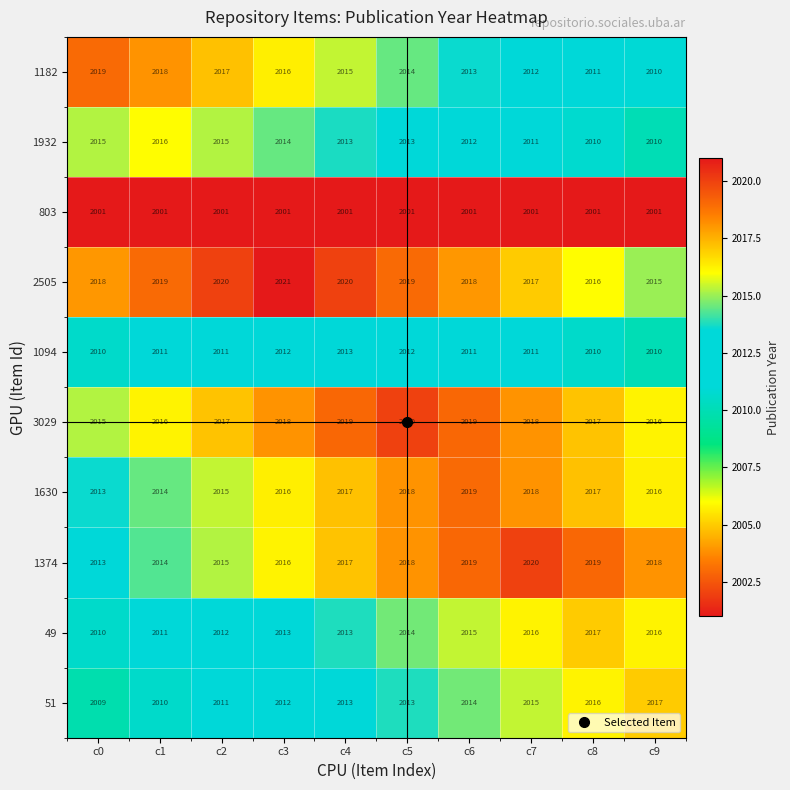

Which series has the largest total across all categories?

2505